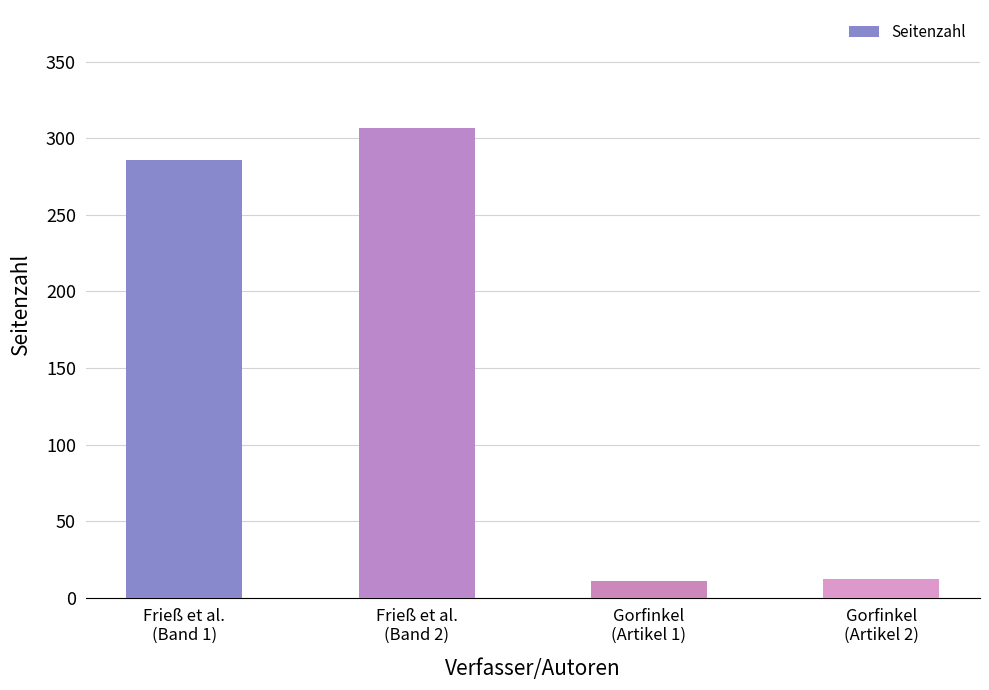

What is the ratio of the value at Frieß et al.
(Band 1) to the value at Gorfinkel
(Artikel 2)?

23.8